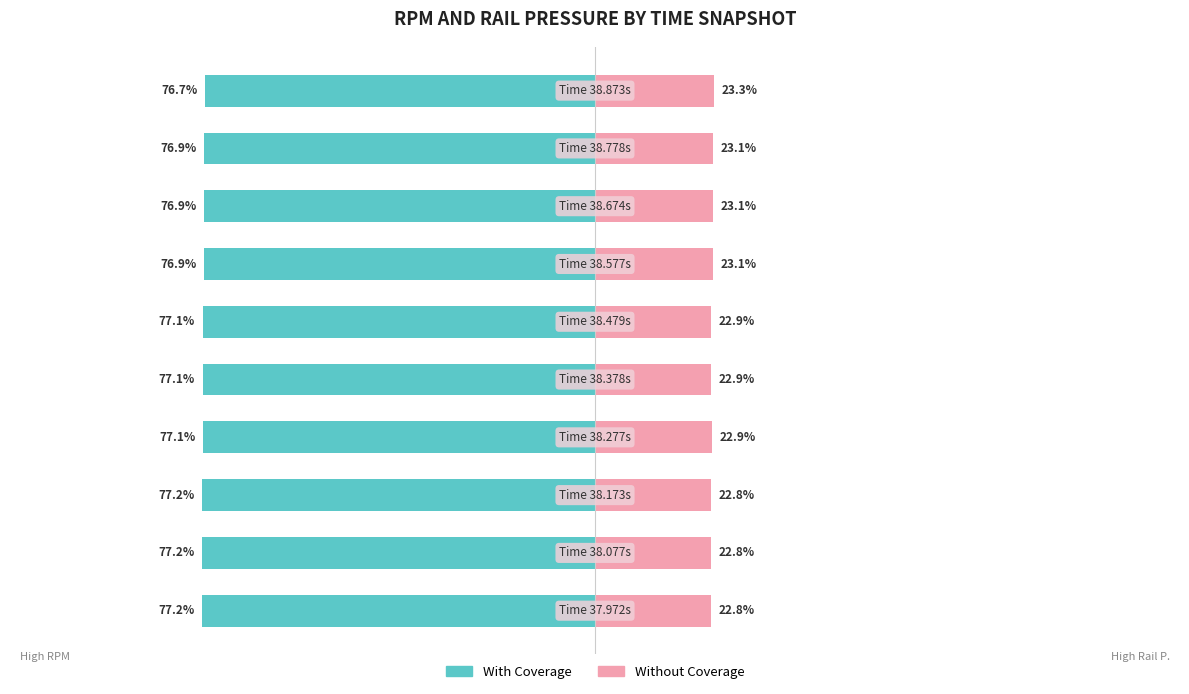

What value does the With Coverage series have at 5?

-77.1